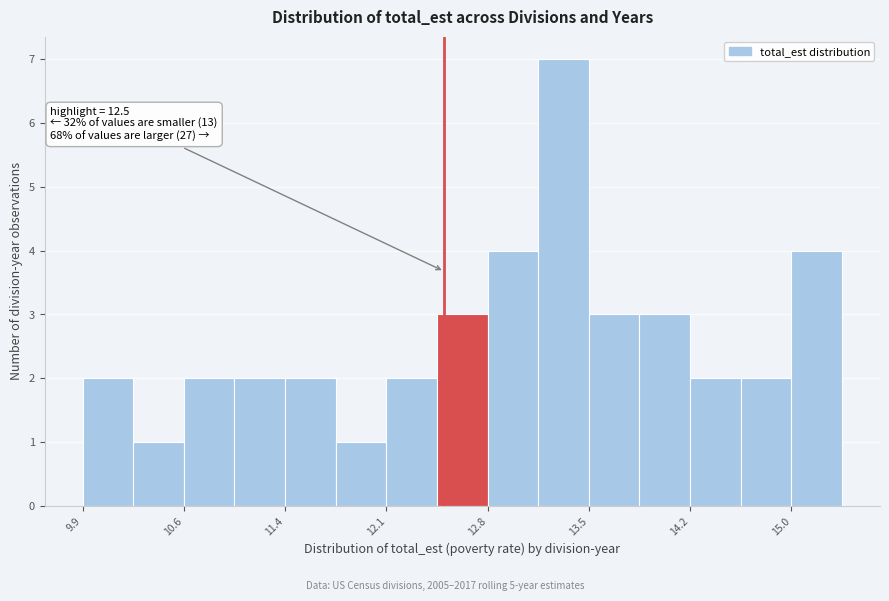

Around what value on the x-axis is the tallest bar? Give the approximate position of its centre, as read against the axis.

13.3